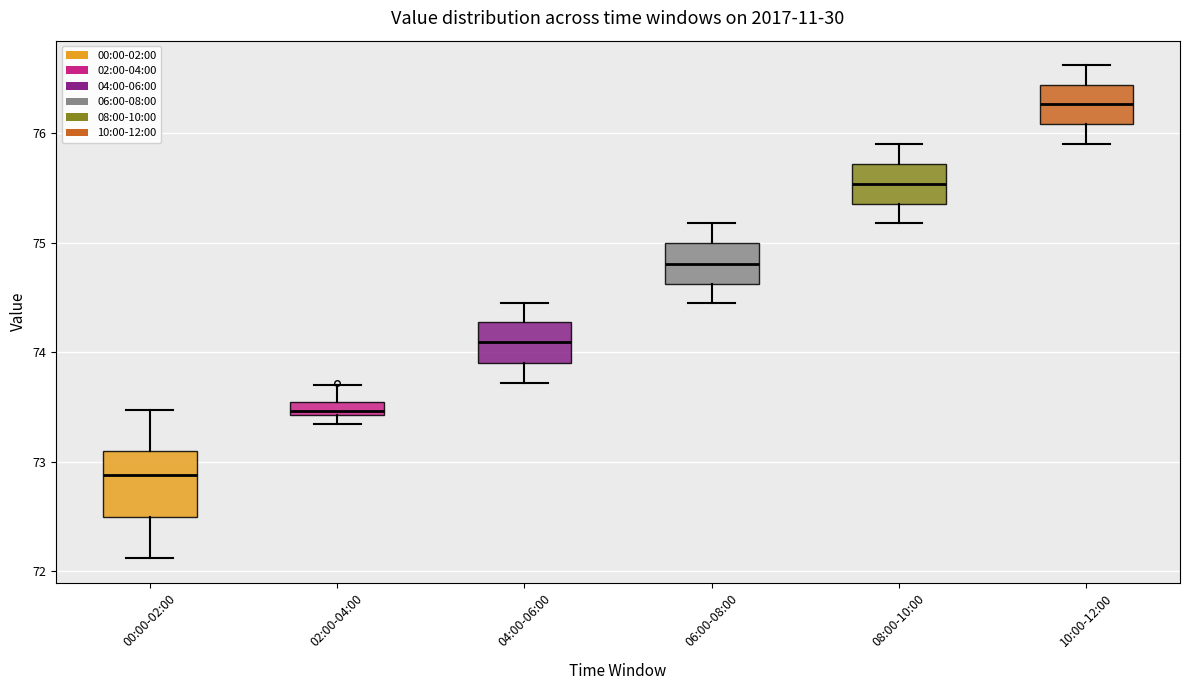

Where does the lower whisker of the box for 00:00-02:00 end on the y-axis? The values are not printed on the chart, so give them approximately, as read against the axis.

72.1